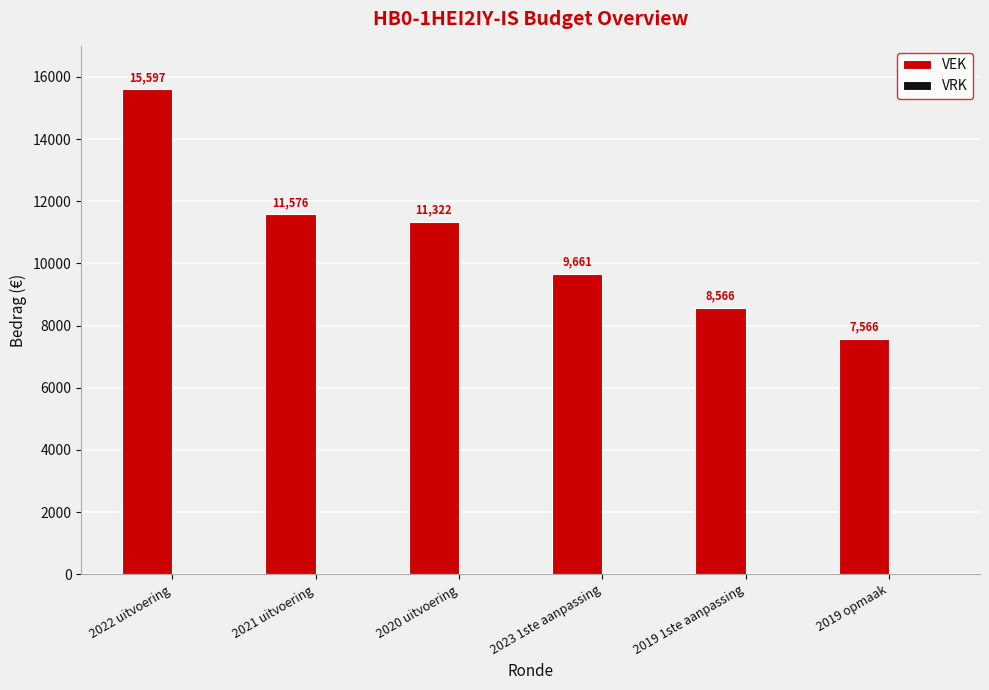

How many bars are there in total?

6